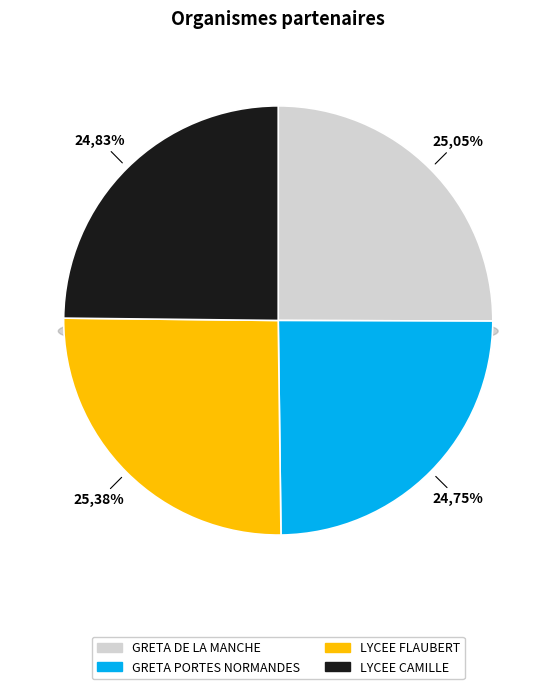

What percentage is the LYCEE ENS GEN TECHNO GUSTAVE FLAUBERT slice, to the nearest percent?

25%